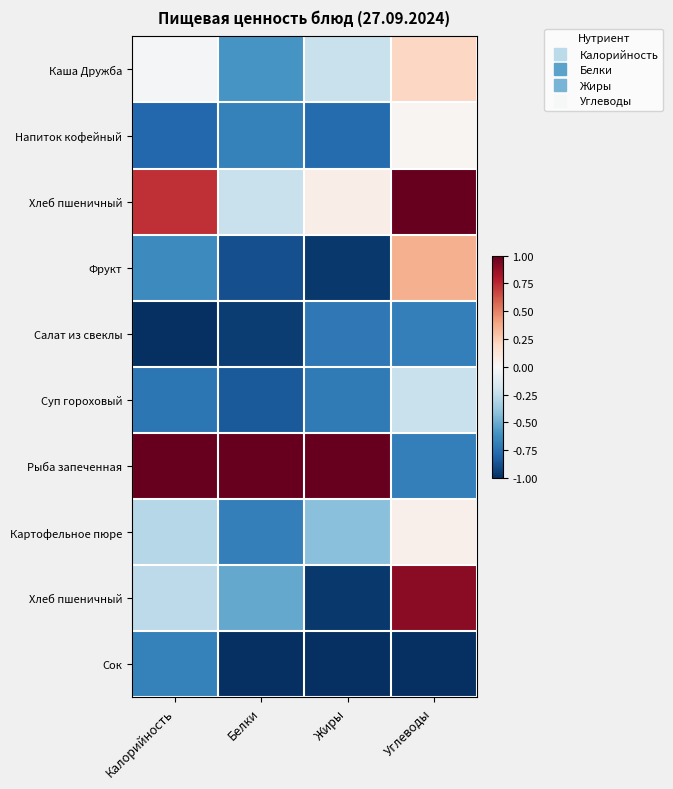

At how many categories does at least one series exceed 0?

4